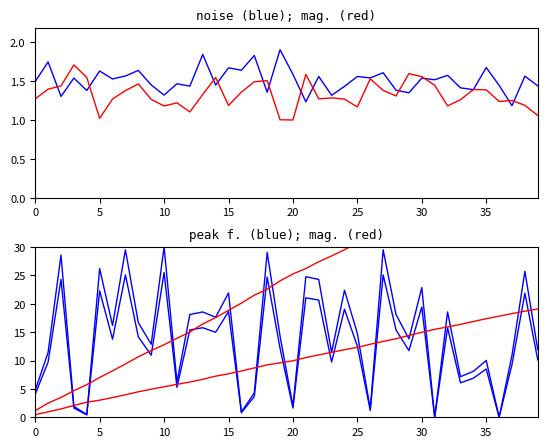

Does the chart have visible grid lines?

No